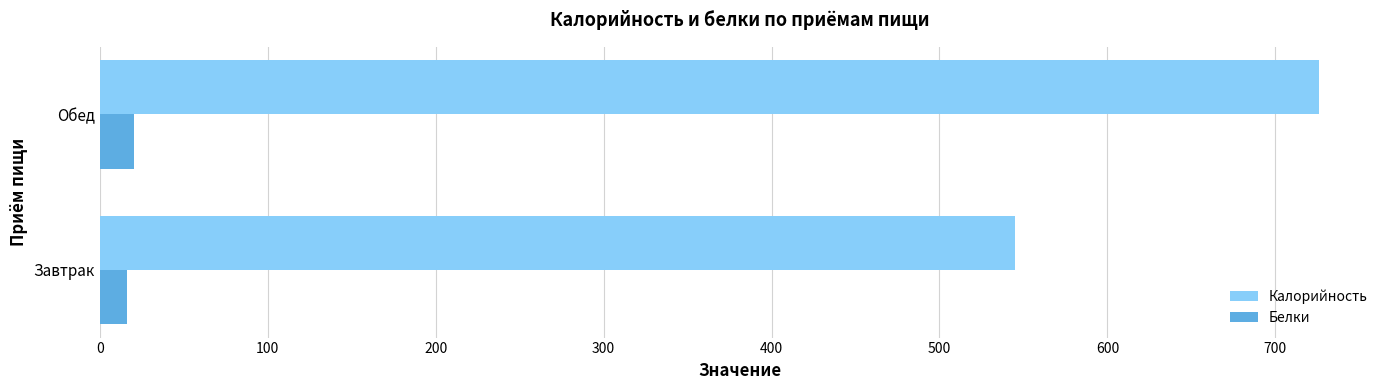

At which category is the sum across all series the highest?

Обед